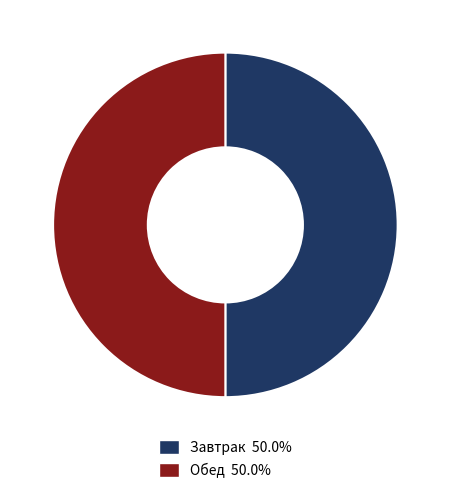

What is the ratio of the value at Обед 50.0% to the value at Завтрак 50.0%?

1.0